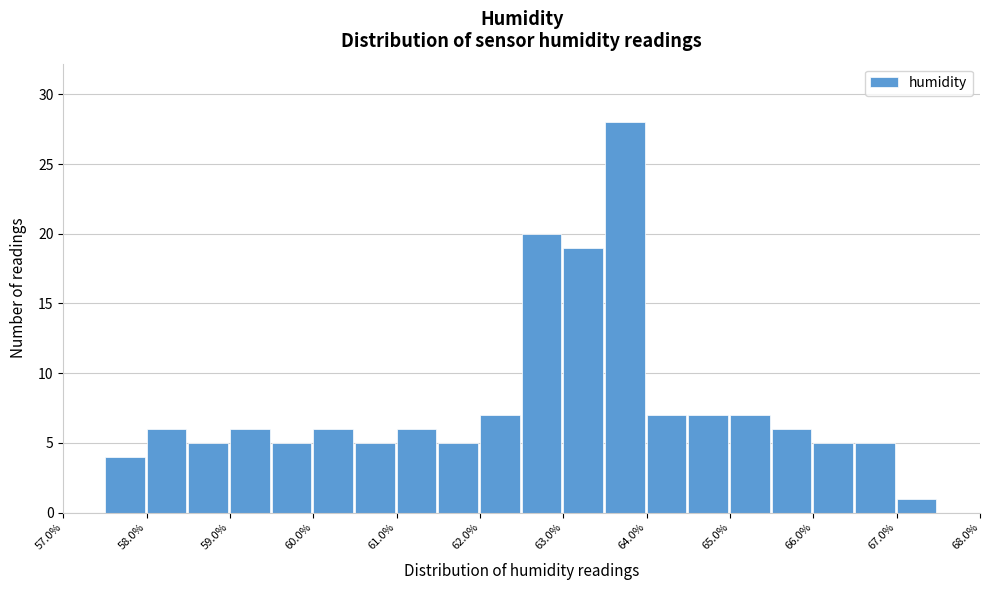

Which range on the x-axis has the tallest bar?

63.5 to 64.0